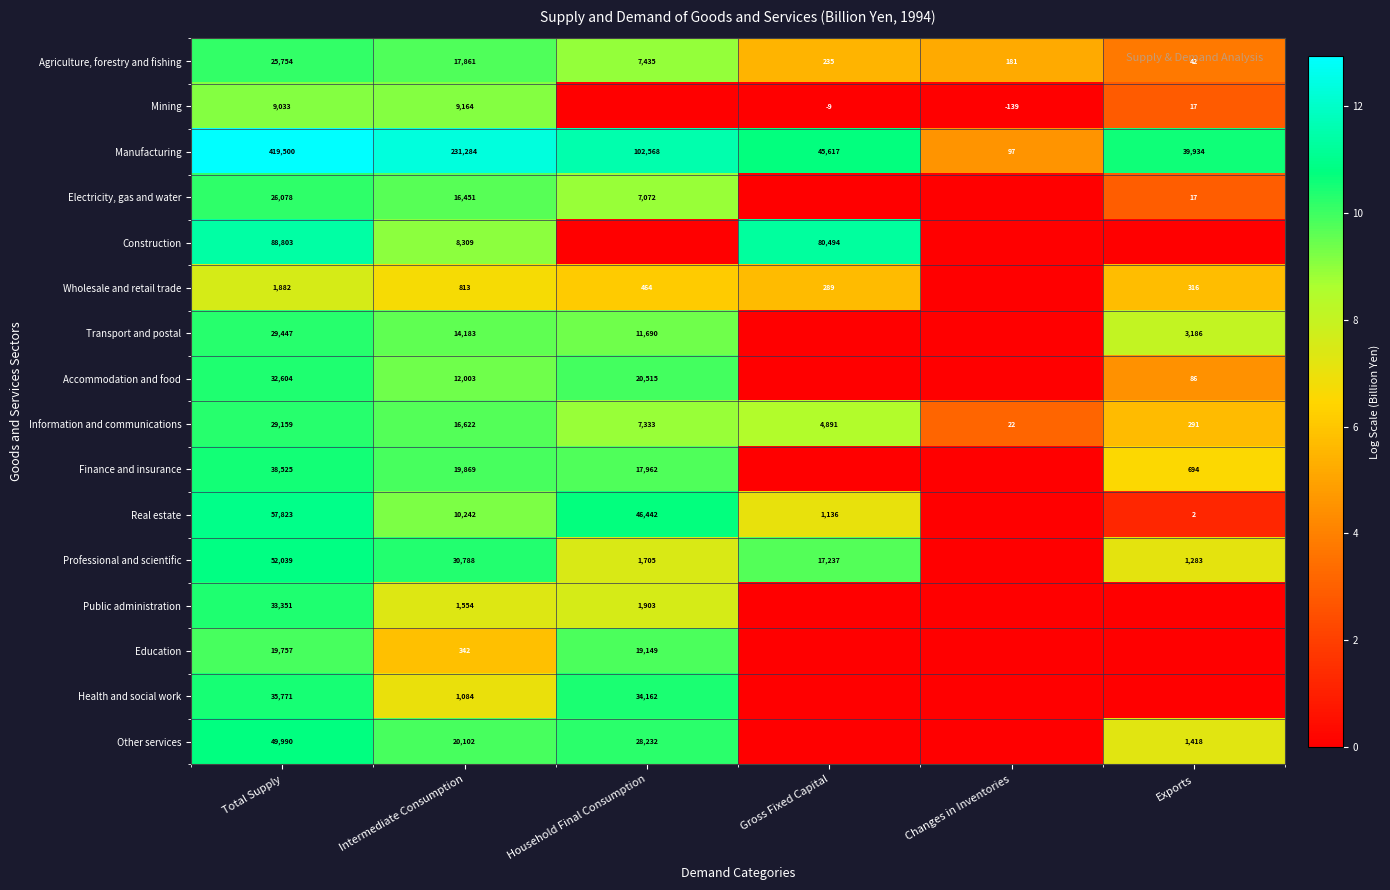

At how many categories does at least one series exceed 12?

2